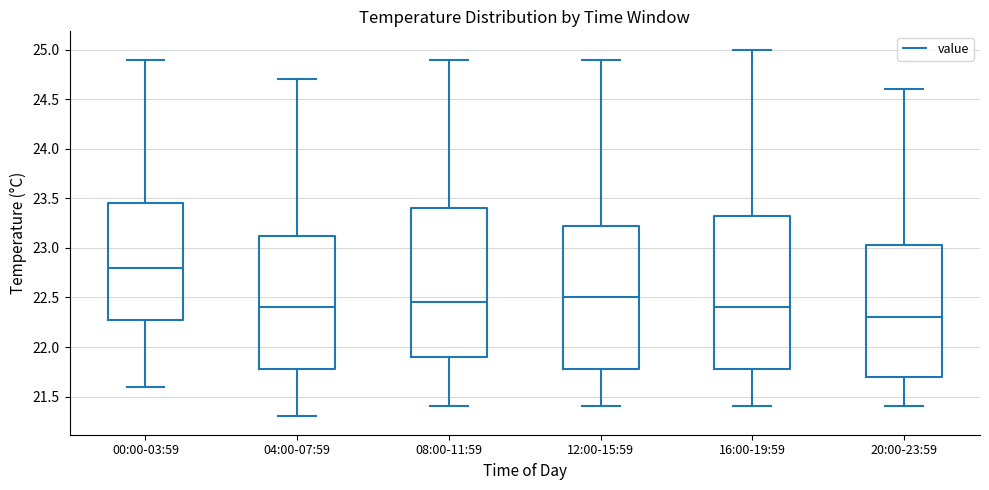

Which box's median line is the highest?

00:00-03:59